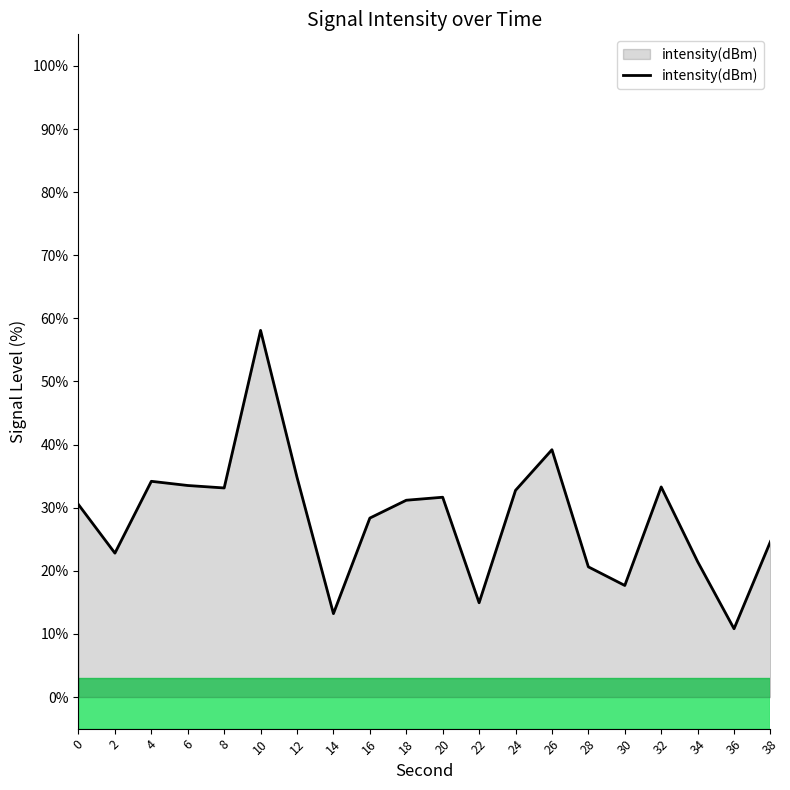

At which category does the chart reach its minimum across all series?

36